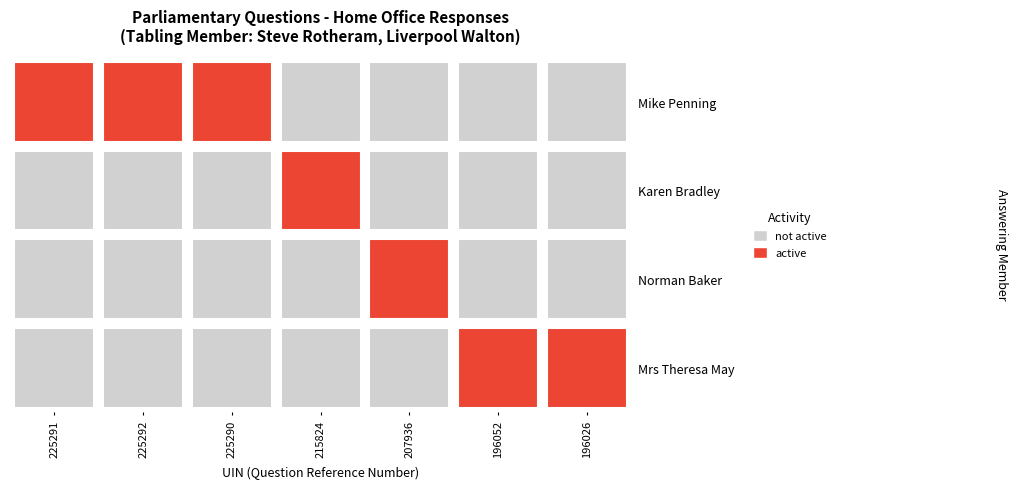

What is the difference between the maximum and minimum values in the answering_member series?

1